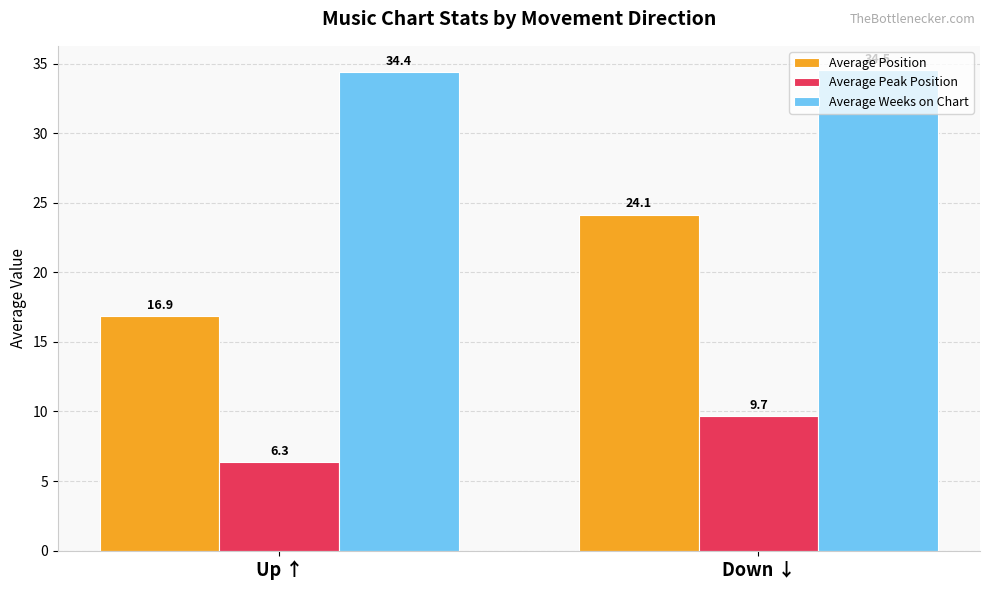

What is the difference between the Average Peak Position values at Up ↑ and Down ↓?

3.3